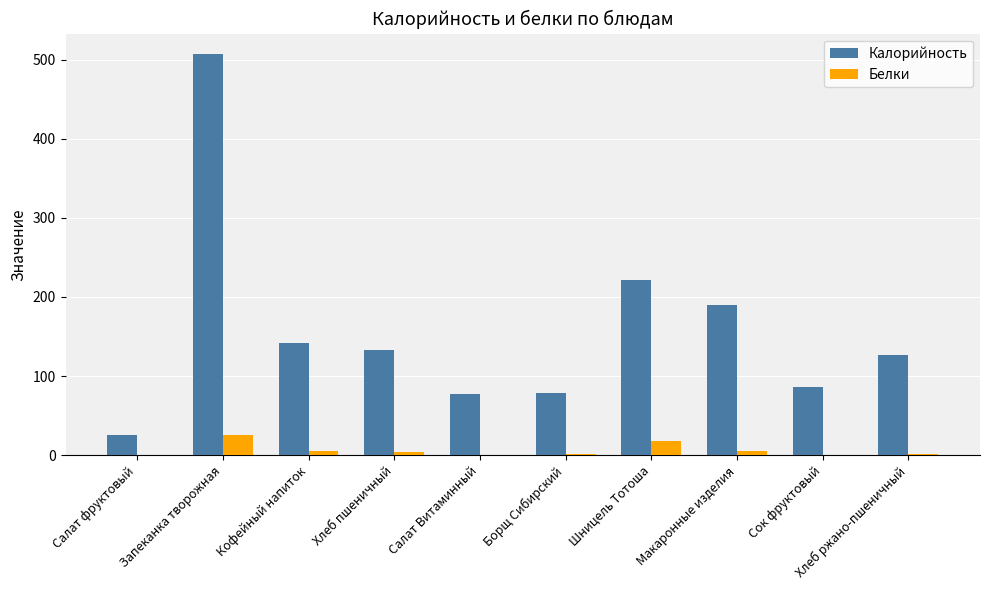

What is the maximum value shown in the chart?

507.5